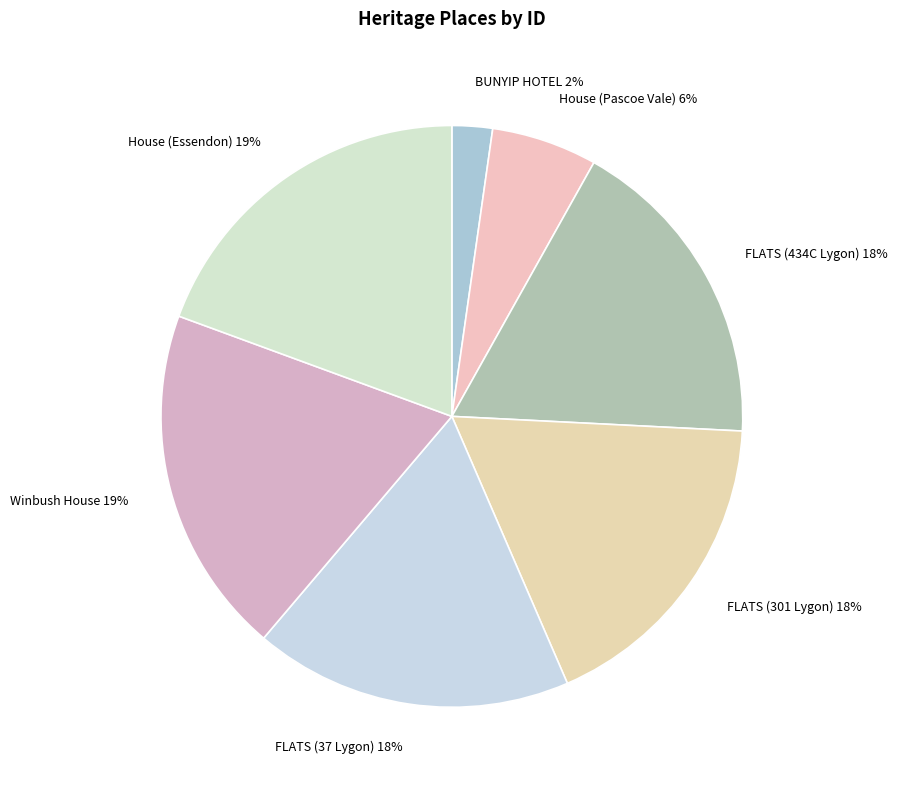

To the nearest percent, what is the difference between the largest and smallest slice percentages?

17%